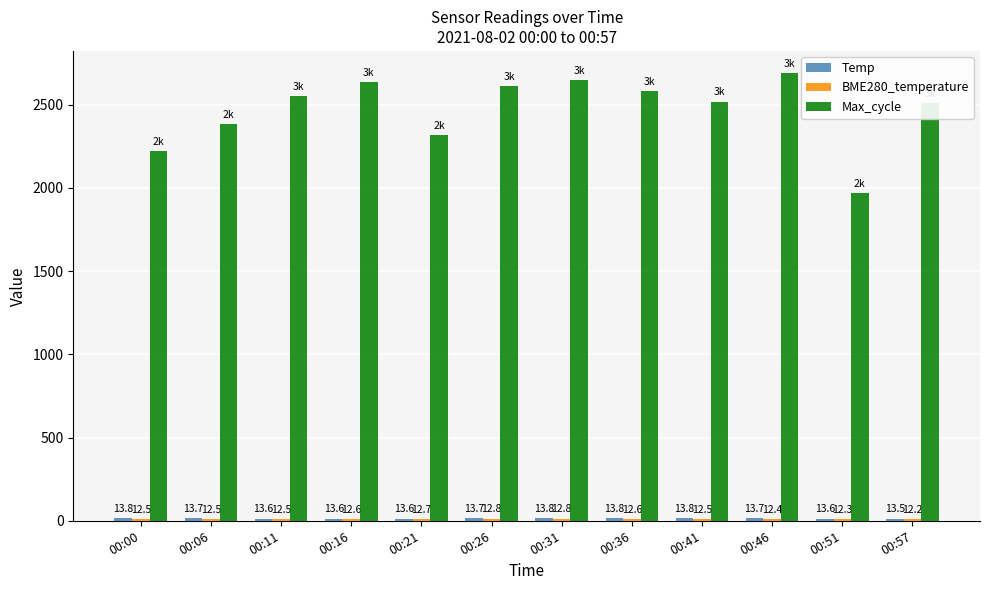

What is the average value of the Max_cycle series?

2468.9